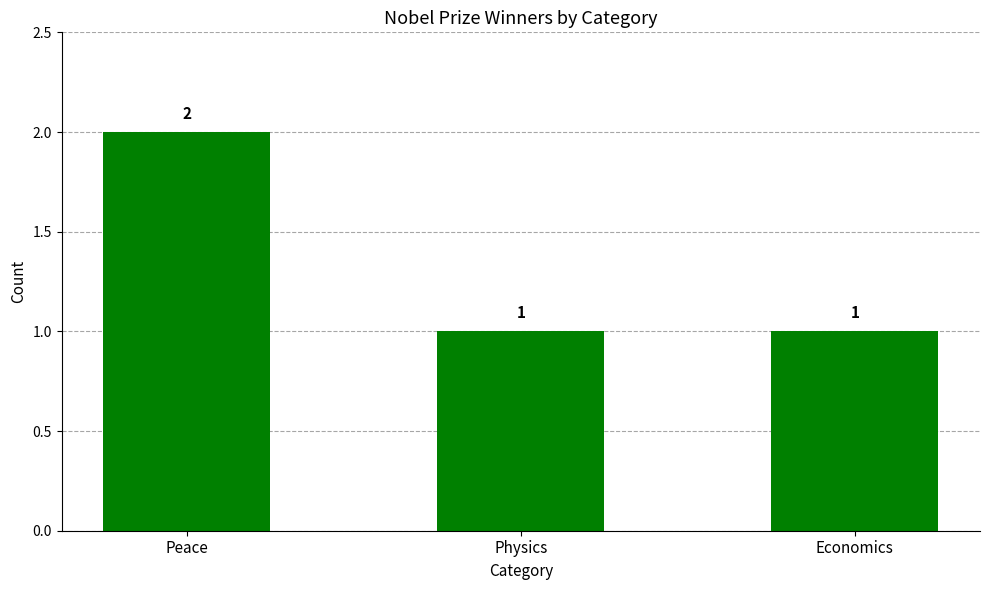

Does the chart contain any negative values?

No